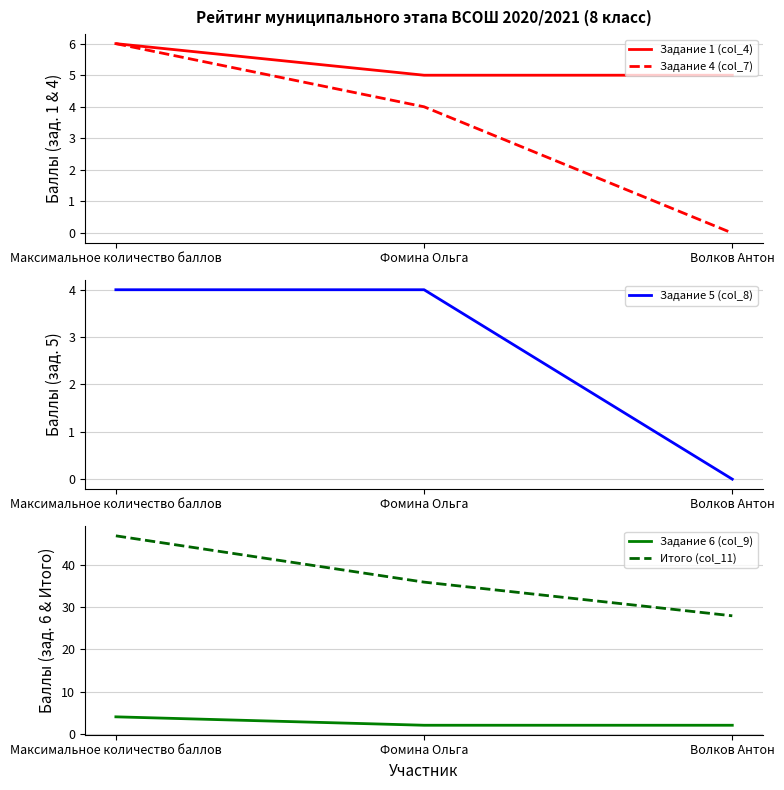

Which label corresponds to the smallest value in the chart?

Волков Антон